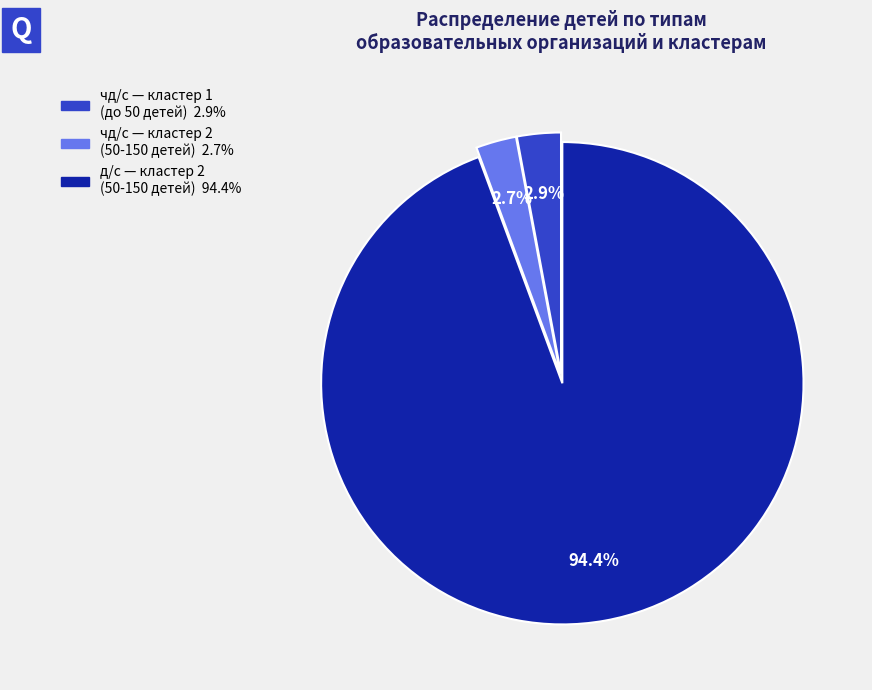

Is there a majority slice in this chart?

Yes